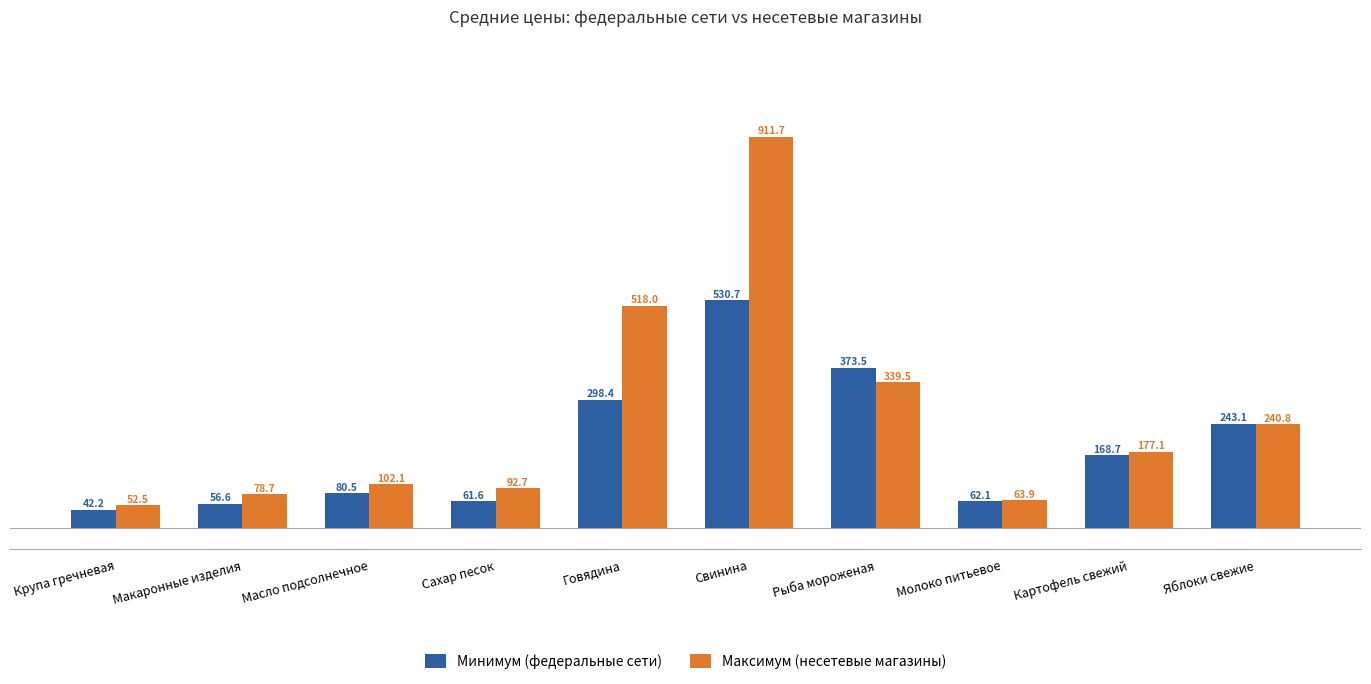

What is the label of the 2nd bar from the left?

Макаронные изделия